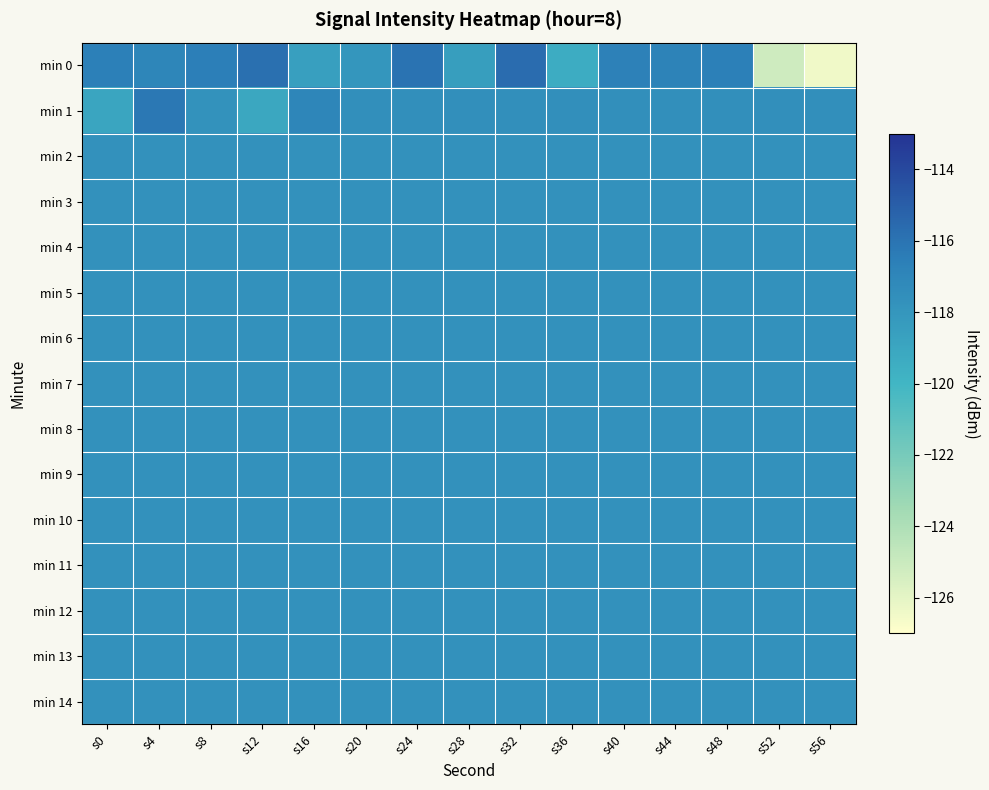

Which category has the highest value across all series?

s32